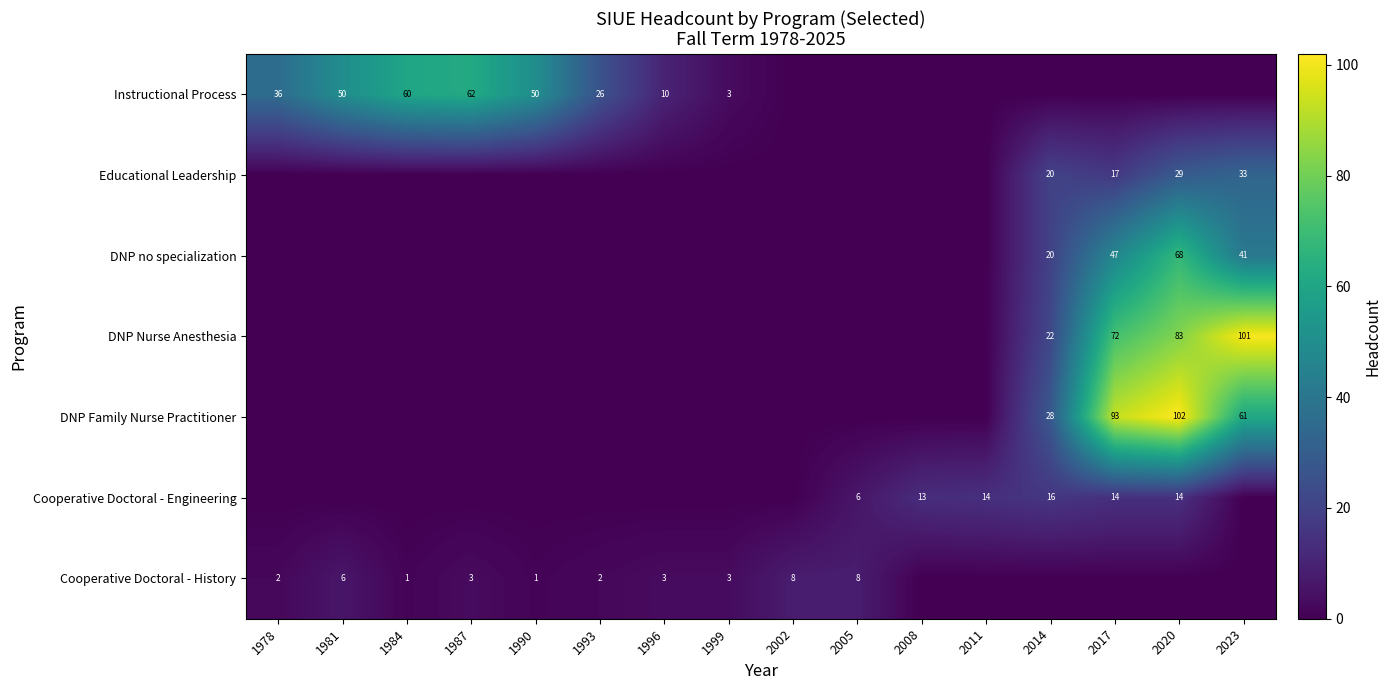

True or false: Cooperative Doctoral - Engineering has a value of 6 at 2005.

True